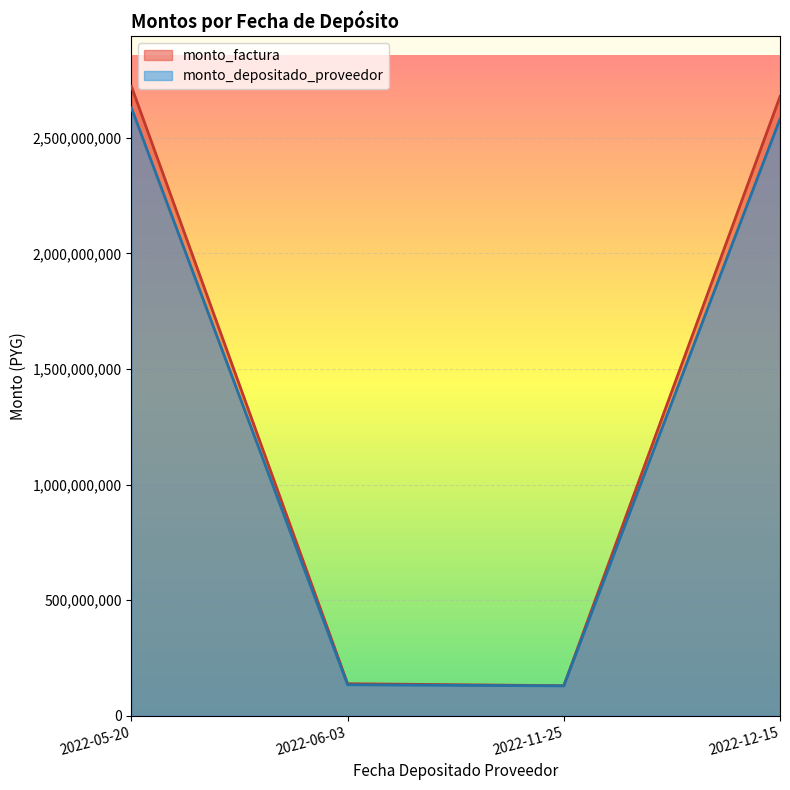

List the series in order of their overall mean, highest first.

monto_factura, monto_depositado_proveedor